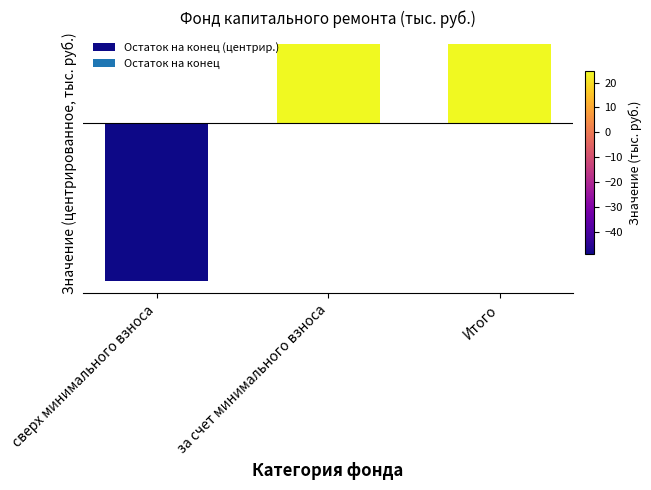

The chart shows a value of 39.6 at за счет минимального взноса. True or false?

False